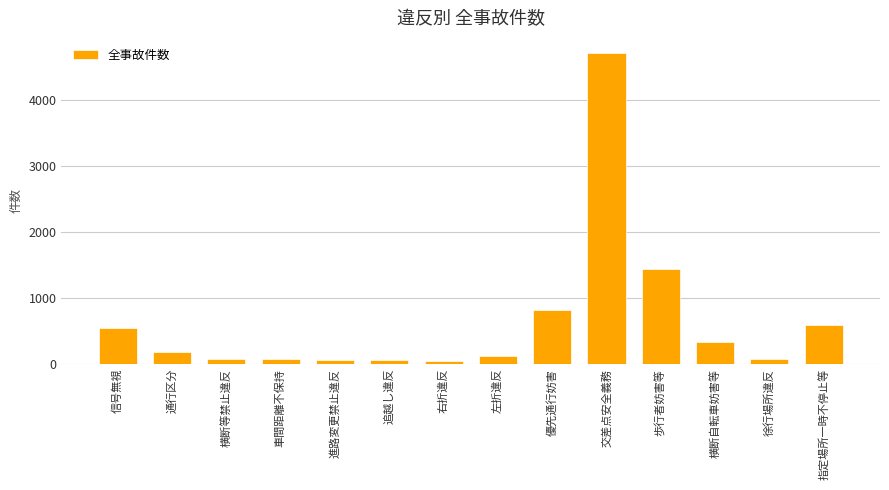

What is the change in value from 信号無視 to 交差点安全義務?

+4168